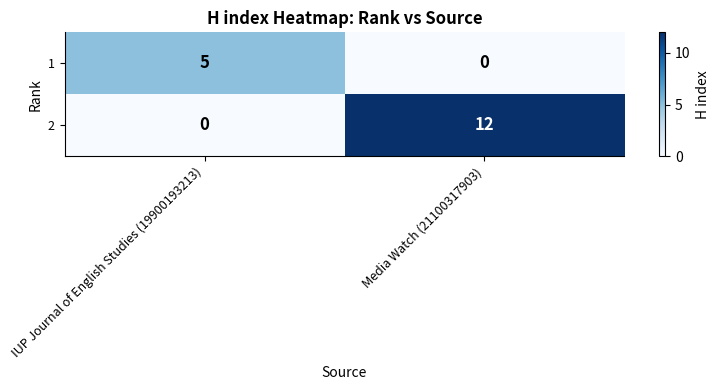

What is the average value of the 2 series?

6